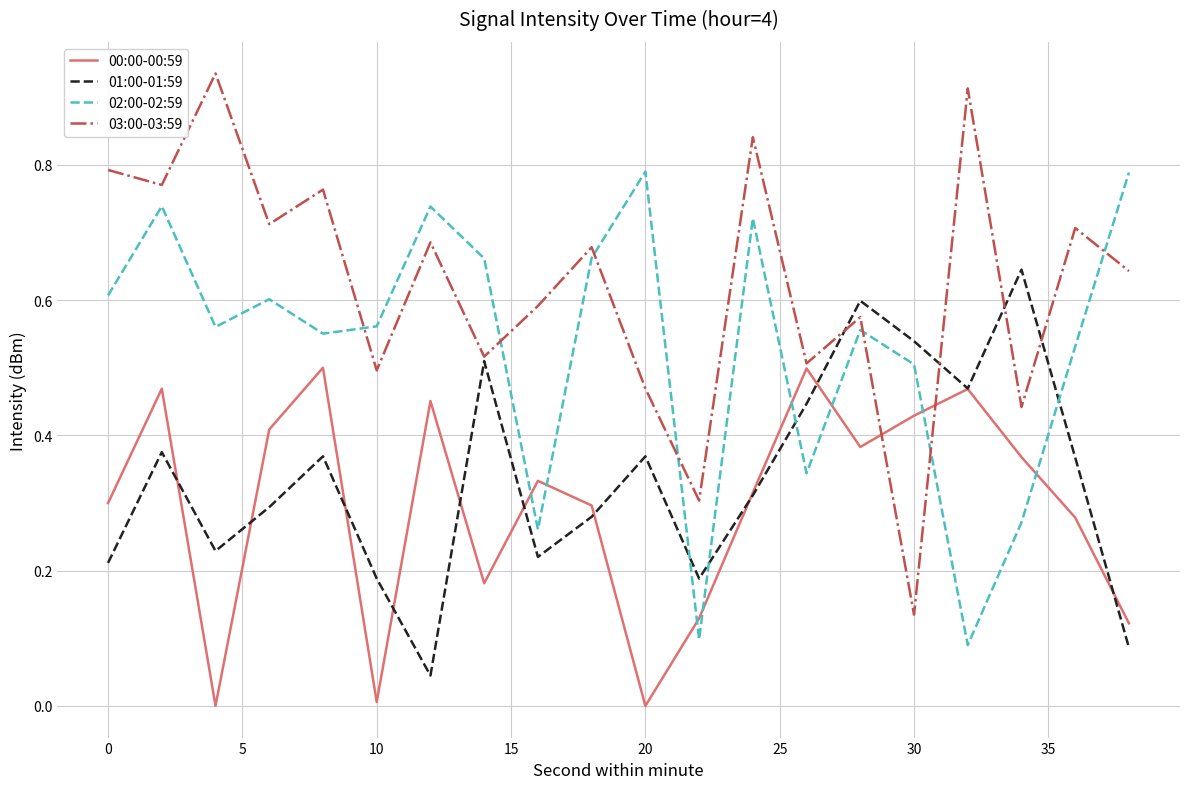

Which series has the largest range (max minus min)?

03:00-03:59